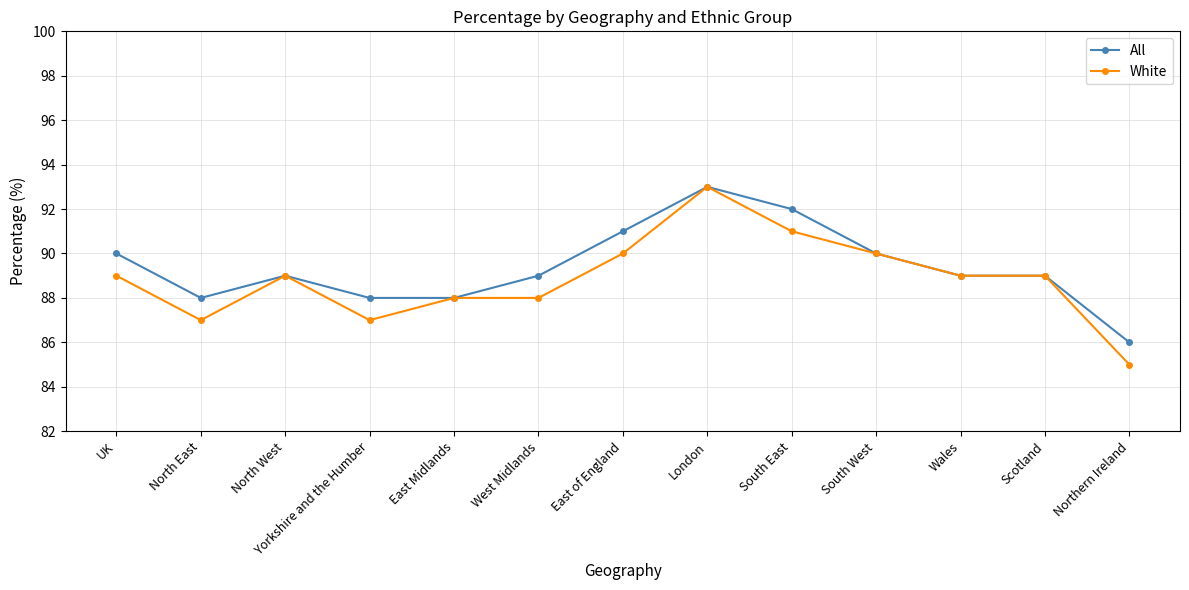

Which category has the highest value across all series?

London